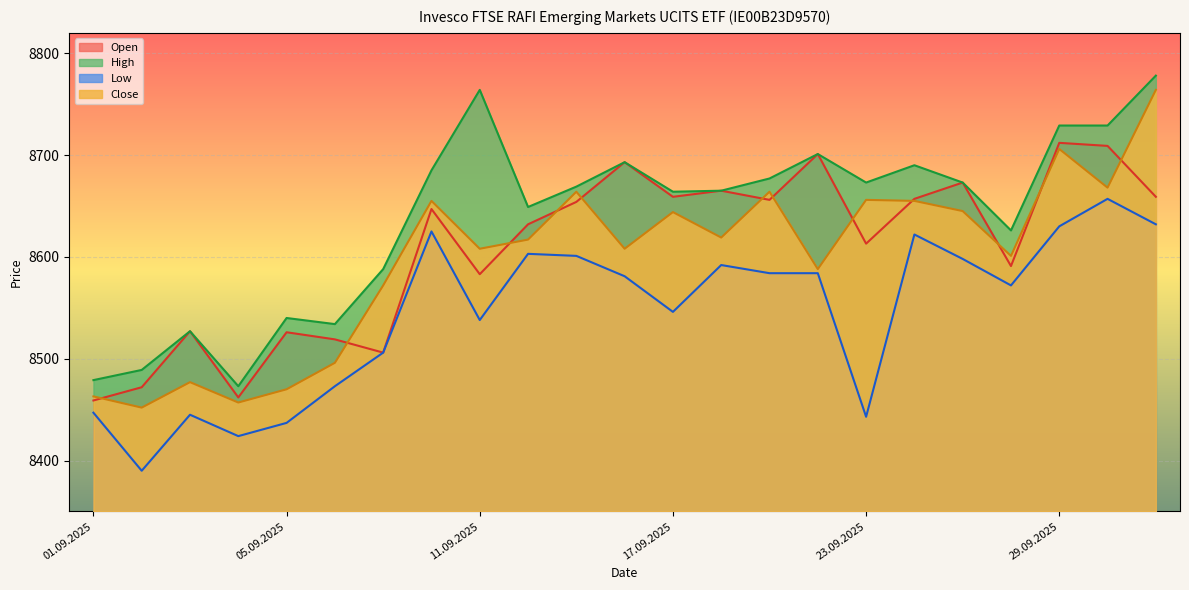

Reading right to left, extract all data points from this chart.

Open: 8659	8709	8712	8591	8673	8657	8613	8701	8656	8665	8659	8693	8654	8632	8583	8647	8506	8519	8526	8462	8527	8472	8459
High: 8778	8729	8729	8626	8673	8690	8673	8701	8677	8665	8664	8693	8669	8649	8764	8685	8588	8534	8540	8473	8527	8489	8479
Low: 8632	8657	8630	8572	8598	8622	8443	8584	8584	8592	8546	8581	8601	8603	8538	8625	8506	8473	8437	8424	8445	8390	8447
Close: 8764	8668	8706	8601	8645	8655	8656	8588	8664	8619	8644	8608	8664	8617	8608	8655	8572	8496	8470	8457	8477	8452	8463